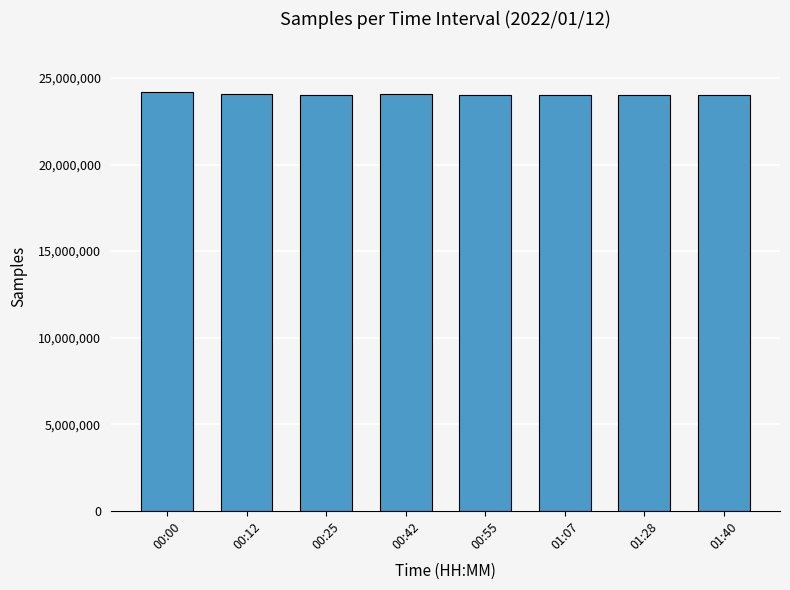

What is the greatest value displayed?

24213782